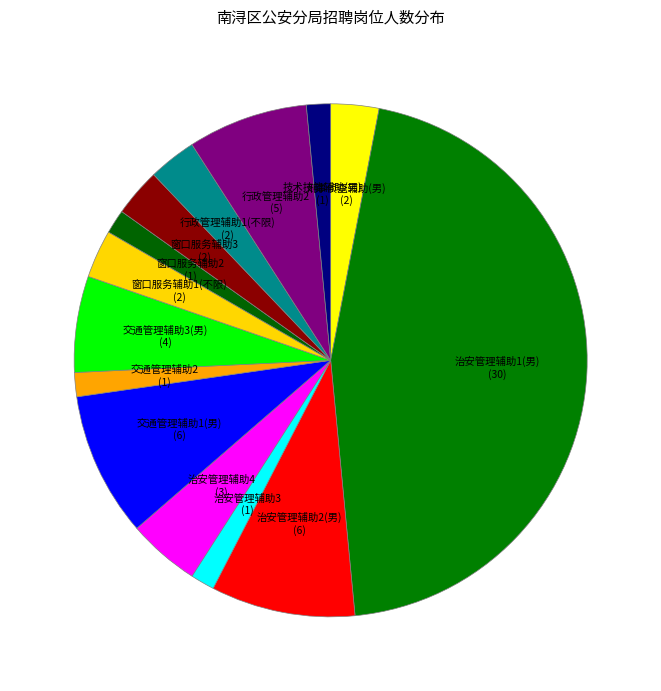

Combined, do 交通管理辅助1(男) and 行政管理辅助2 account for over 50%?

No